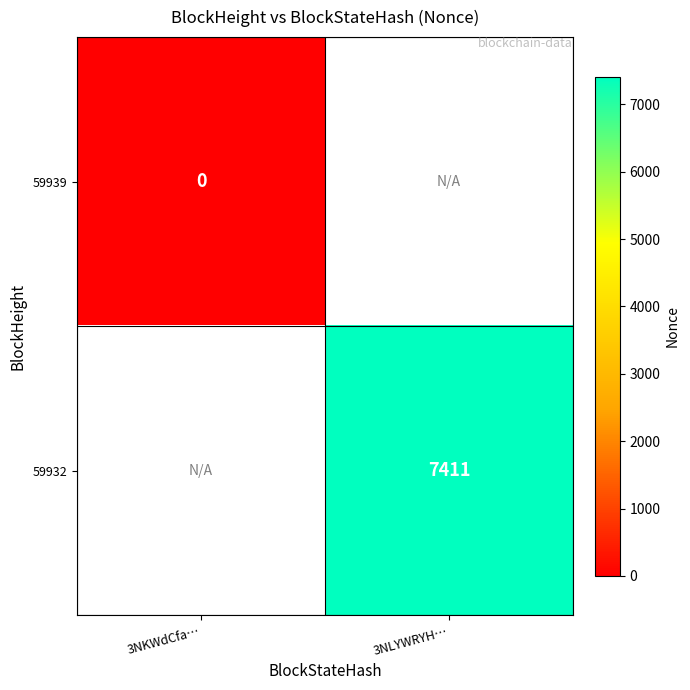

The value of 59932 at 3NLYWRYH… is 7411. True or false?

True